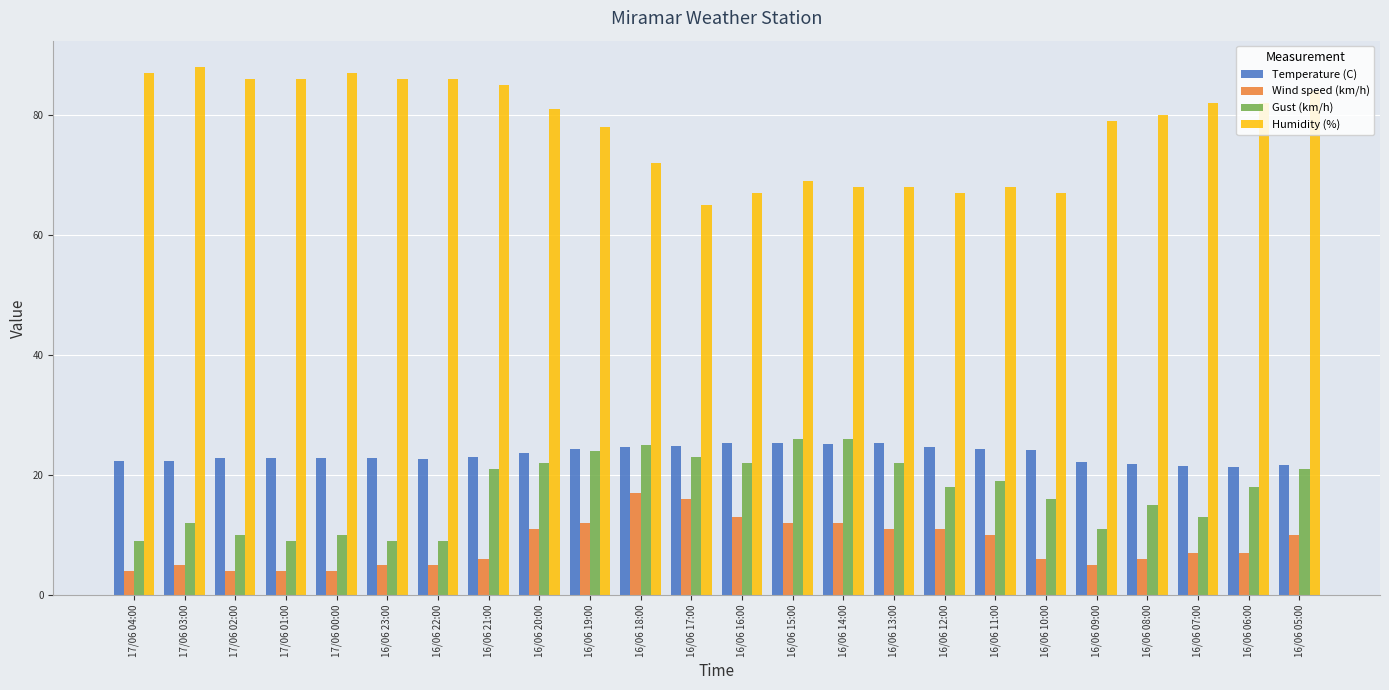

The value of Wind speed (km/h) at 16/06 08:00 is 6.0. True or false?

True